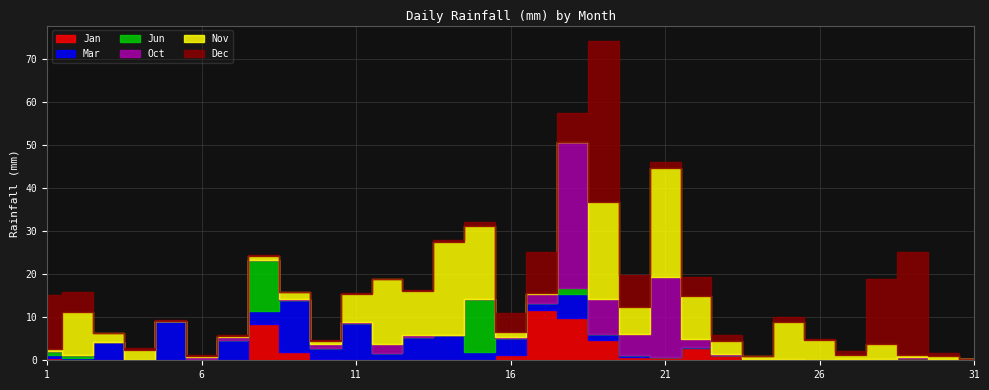

Which series has the widest spread of values?

Dec